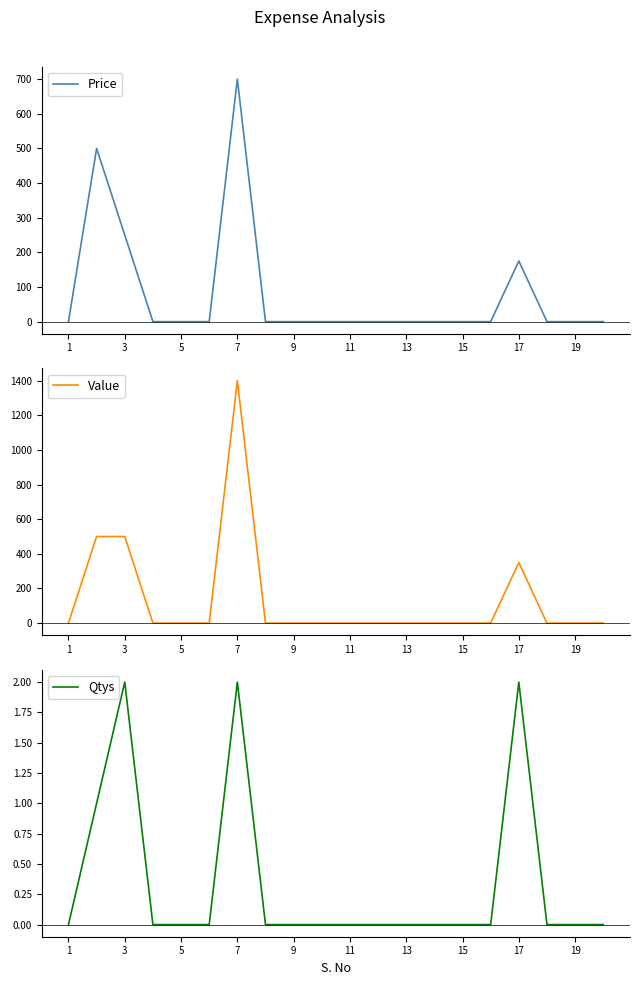

What is the maximum value for Price?

700